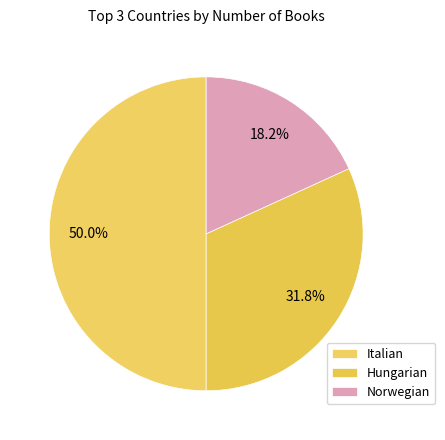

Count the number of slices in the pie.

3